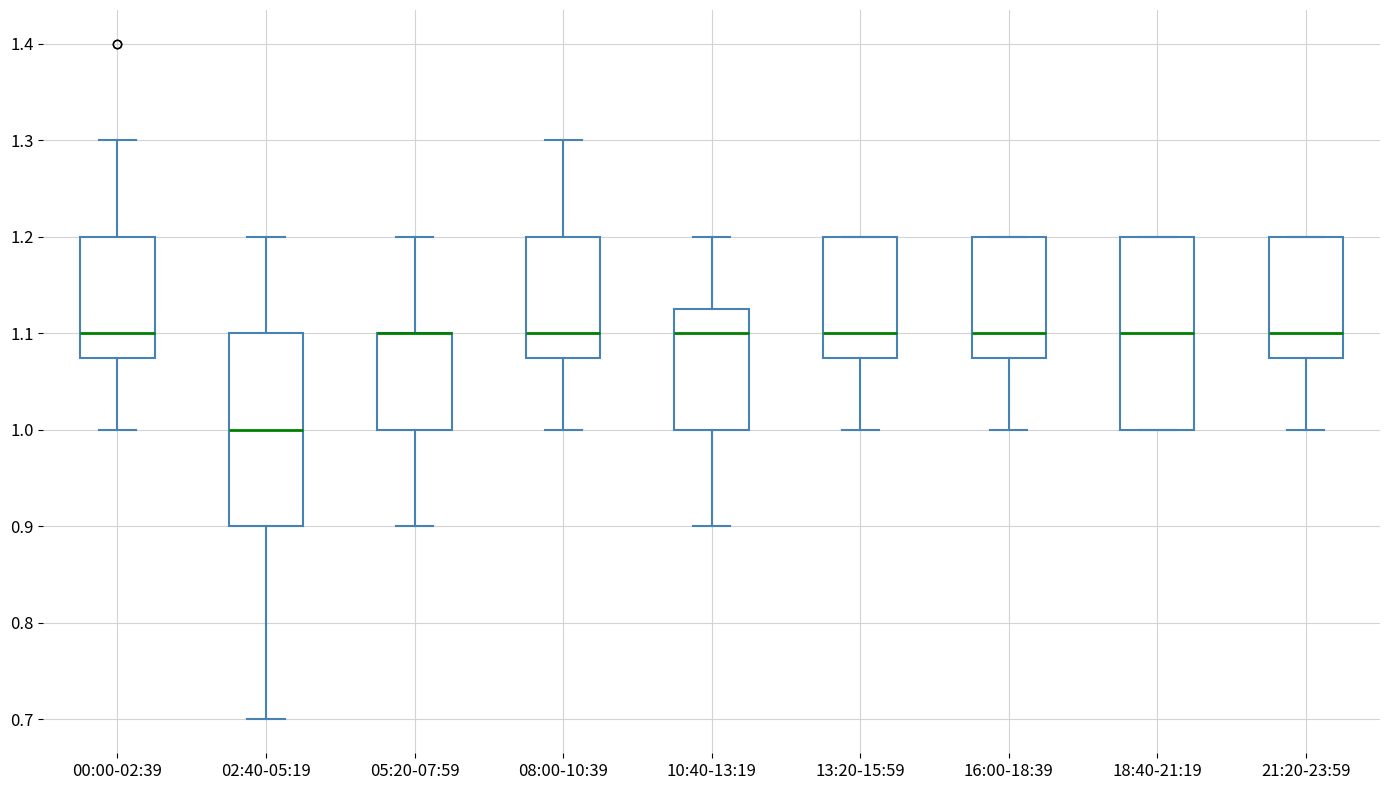

Reading left to right, read every box against the y-axis: the position of its median line, the range the box covers, and the ends of its whiskers. The values are not printed on the chart, so give them approximately, as read against the axis.

00:00-02:39: median 1.10, box 1.08 to 1.20, whiskers 1.00 to 1.30
02:40-05:19: median 1.00, box 0.90 to 1.10, whiskers 0.70 to 1.20
05:20-07:59: median 1.10 (drawn on the box's upper edge), box 1.00 to 1.10, whiskers 0.90 to 1.20
08:00-10:39: median 1.10, box 1.08 to 1.20, whiskers 1.00 to 1.30
10:40-13:19: median 1.10, box 1.00 to 1.13, whiskers 0.90 to 1.20
13:20-15:59: median 1.10, box 1.08 to 1.20, whiskers 1.00 to 1.20
16:00-18:39: median 1.10, box 1.08 to 1.20, whiskers 1.00 to 1.20
18:40-21:19: median 1.10, box 1.00 to 1.20, whiskers 1.00 to 1.20
21:20-23:59: median 1.10, box 1.08 to 1.20, whiskers 1.00 to 1.20